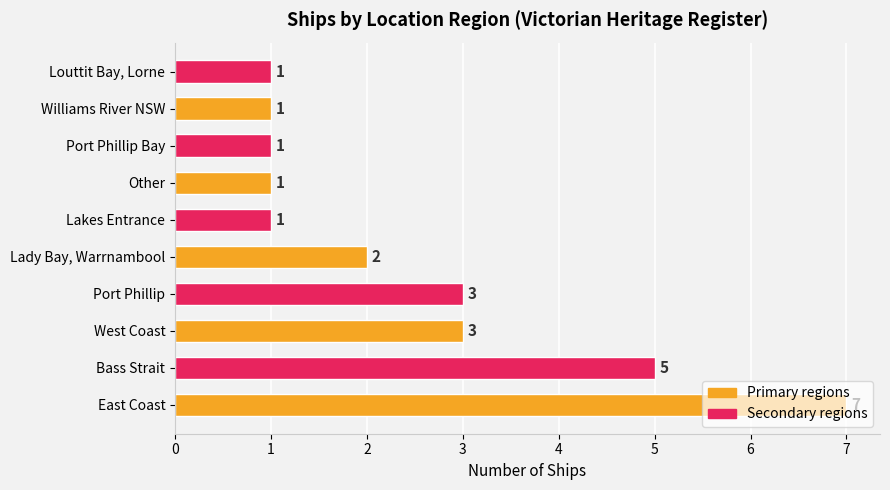

What value does the data have at Port Phillip?

3